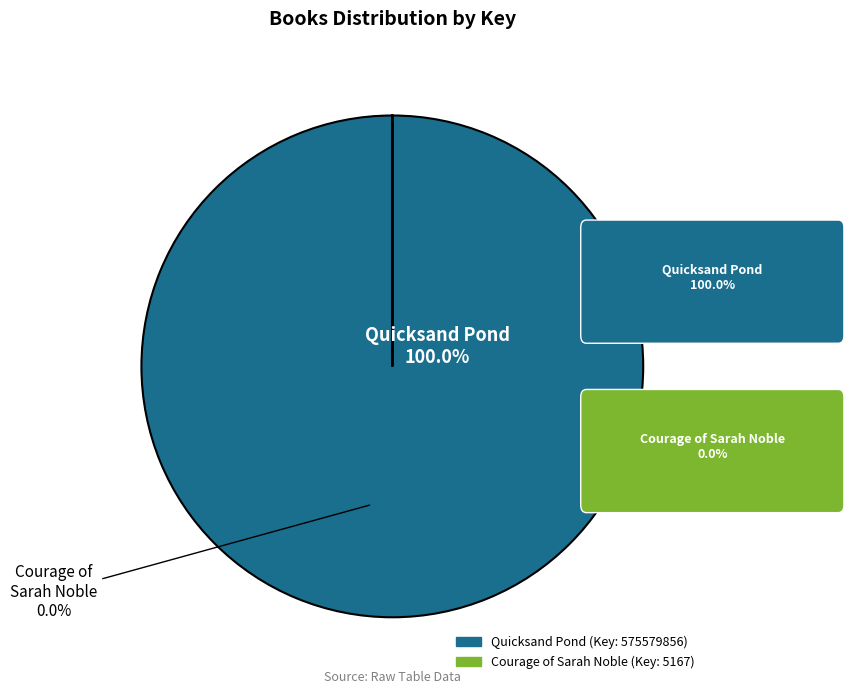

The Quicksand Pond (Key: 575579856) slice represents 100% of the pie. True or false?

True